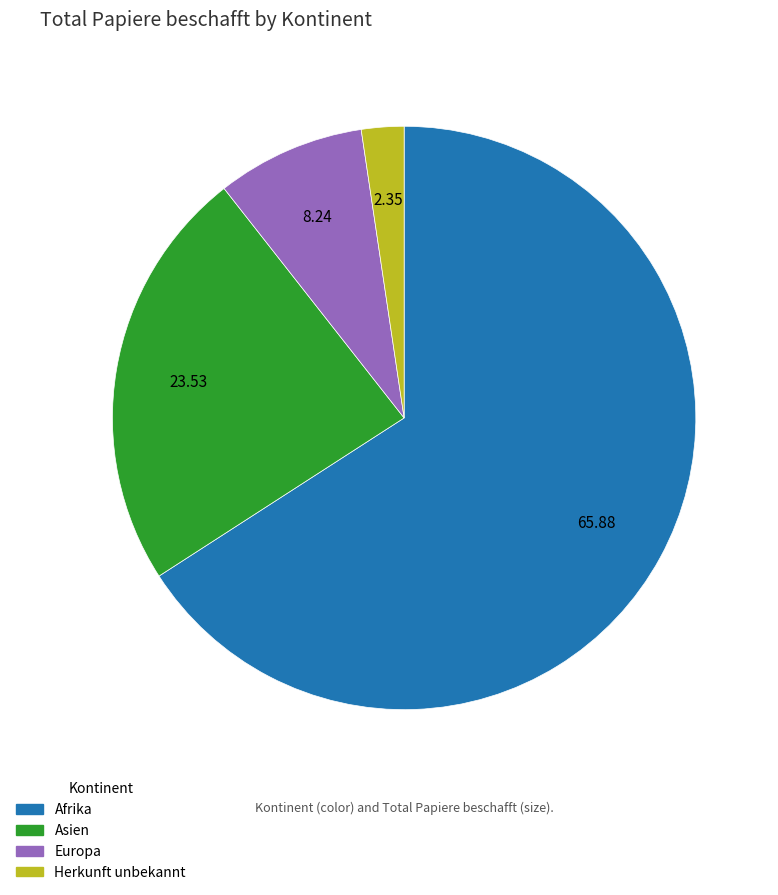

Which slice is the smallest?

Herkunft unbekannt